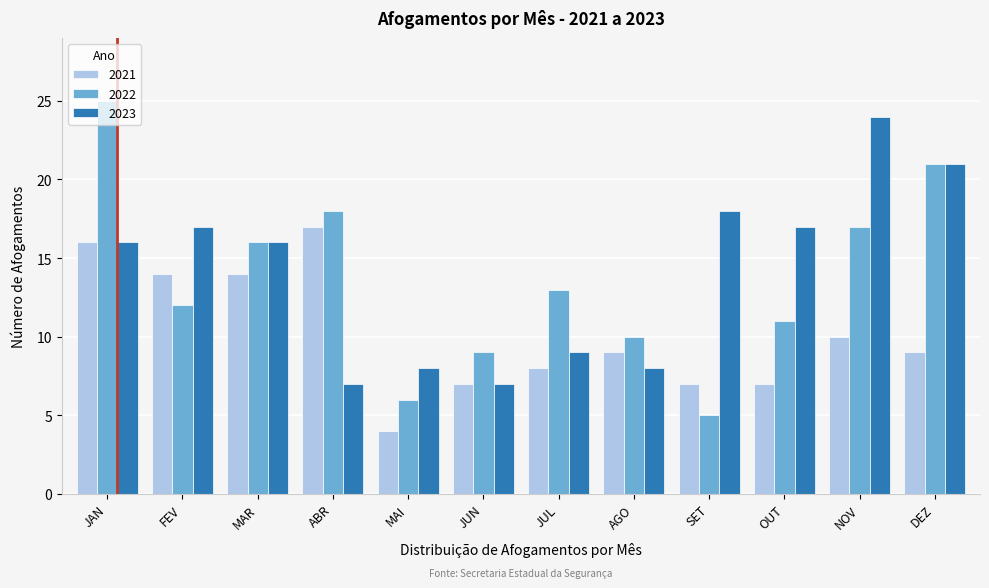

What is the total value across all series at DEZ?

51